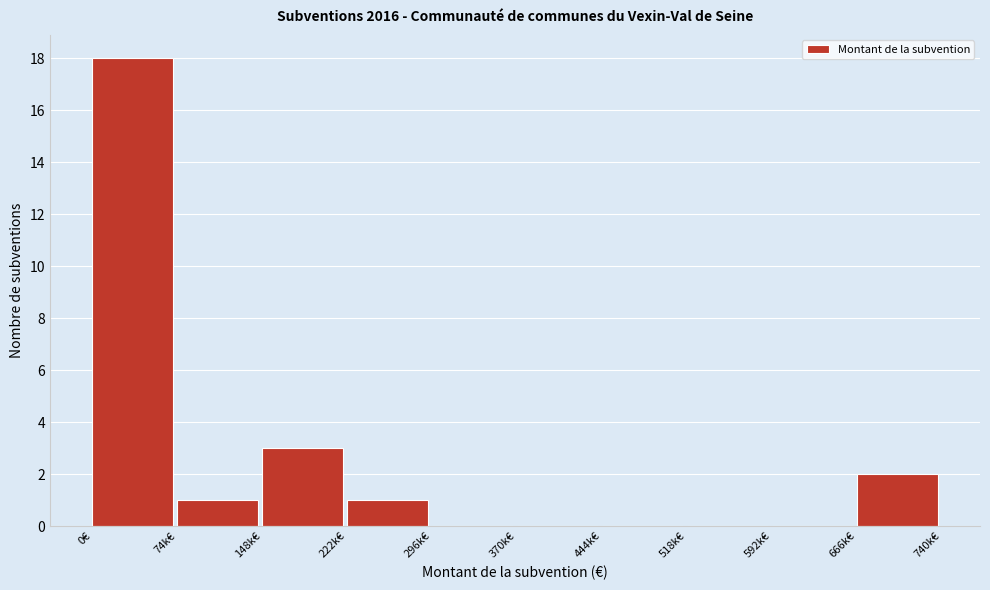

Reading left to right, extract all data points from this chart.

0€=18	74k€=1	148k€=3	222k€=1	296k€=0	370k€=0	444k€=0	518k€=0	592k€=0	666k€=2